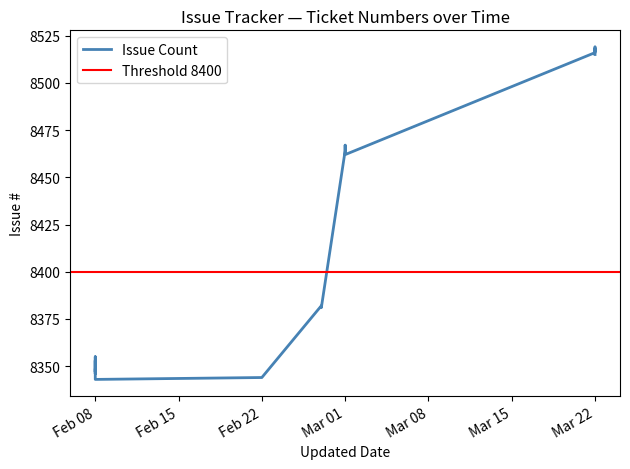

Does the chart have visible grid lines?

No